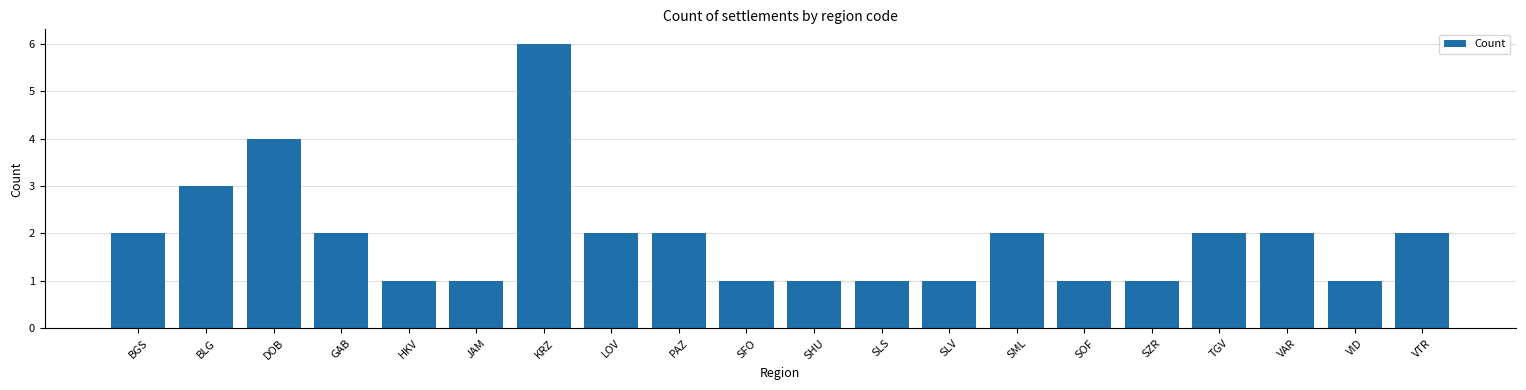

What is the difference between the second highest and minimum values?

3